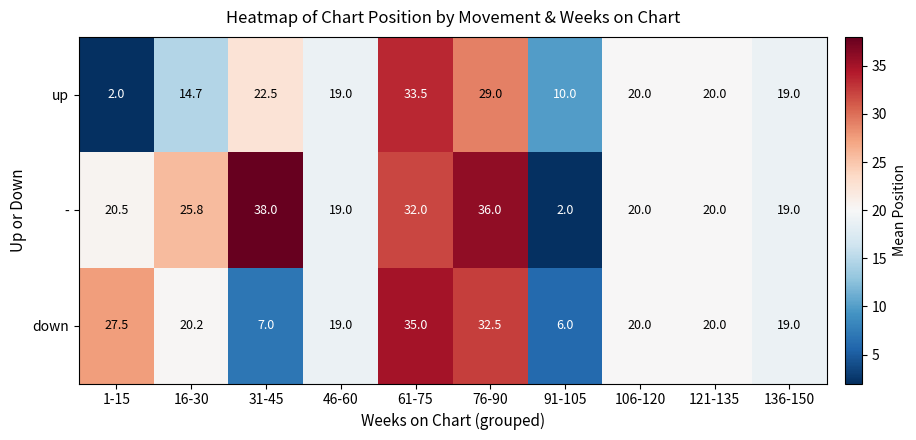

Between 61-75 and 106-120, which series saw the biggest shift?

down